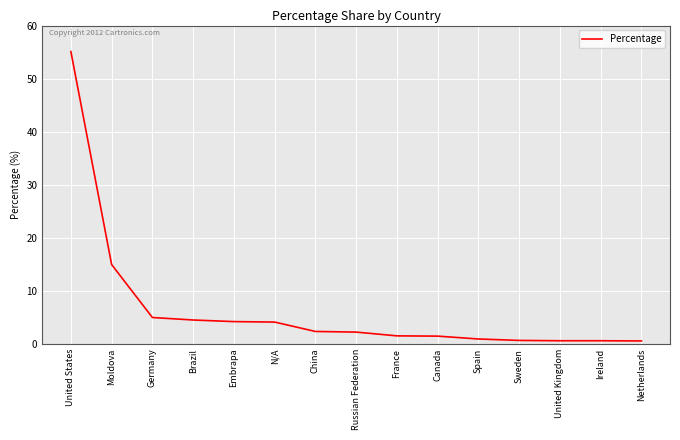

Is this an area chart (filled region under the line)?

No